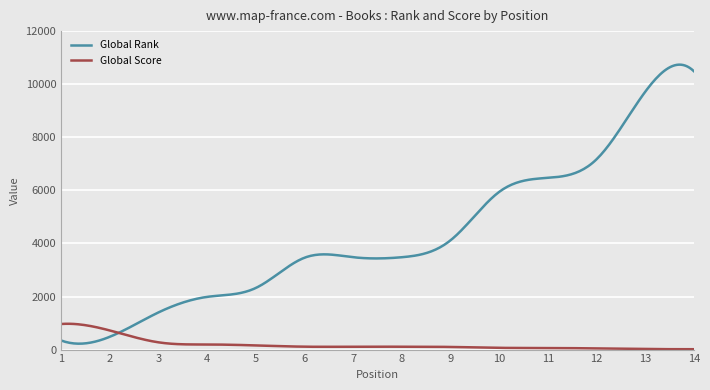

What is the highest value of the Global Rank series?

10736.4